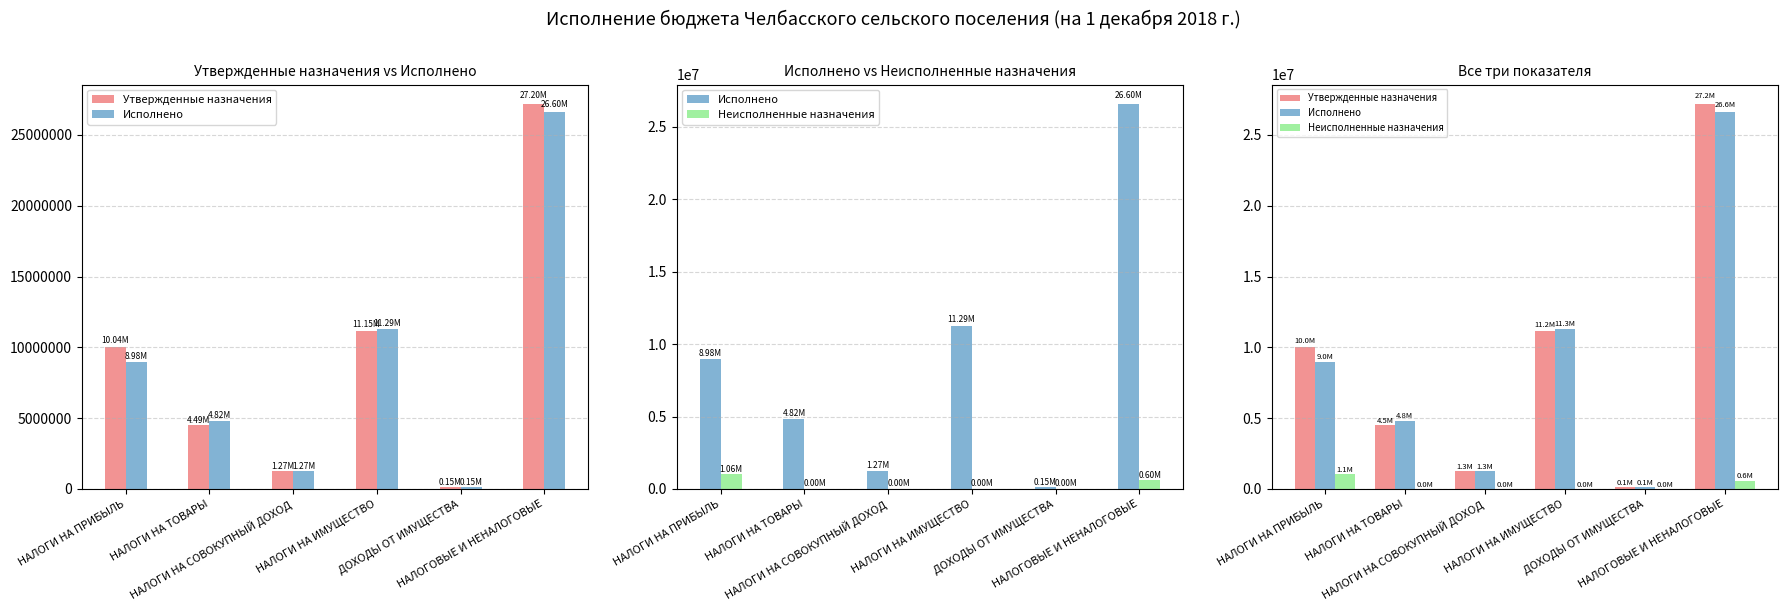

Does the chart contain any negative values?

No